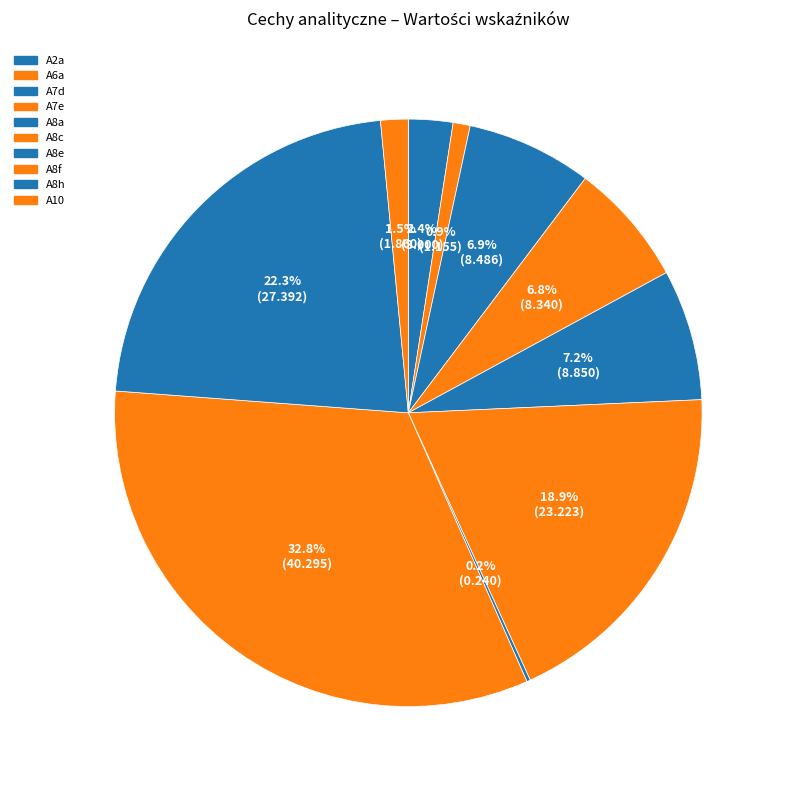

Rank the categories by value from highest to lowest.

A8f, A8h, A8c, A8a, A7d, A7e, A2a, A10, A6a, A8e